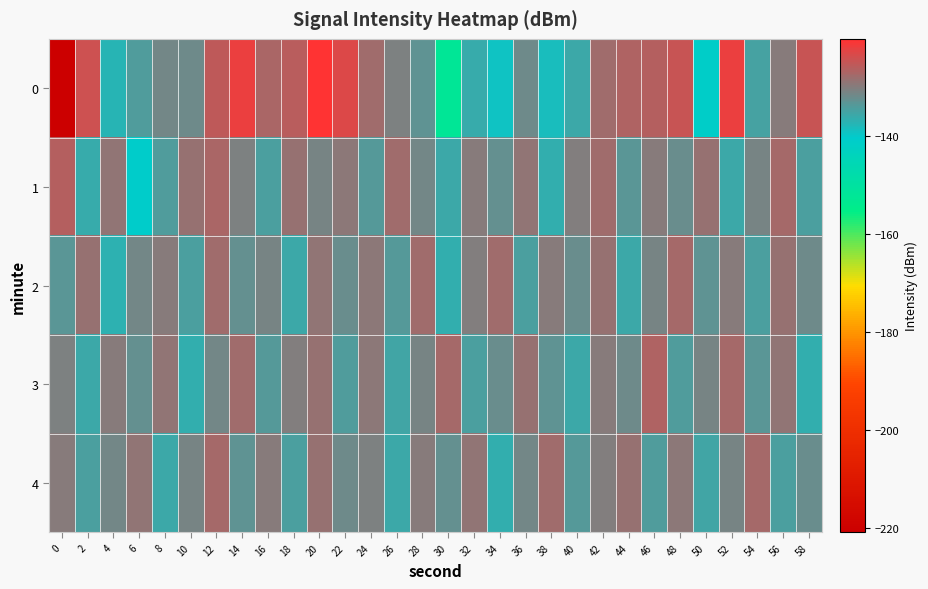

At which category is the sum across all series the highest?

20